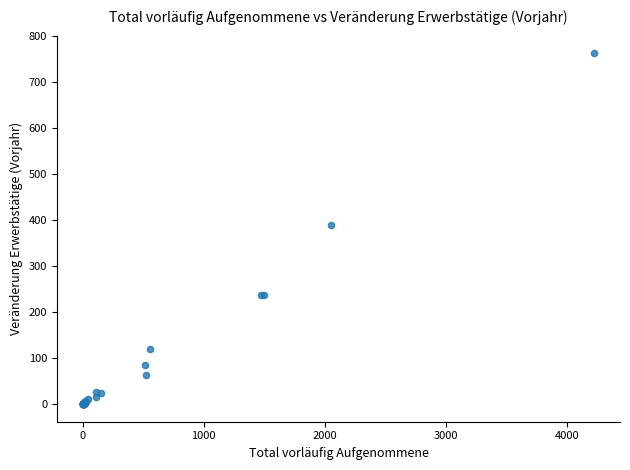

What Y value in the scatter plot is closest to 381?

390